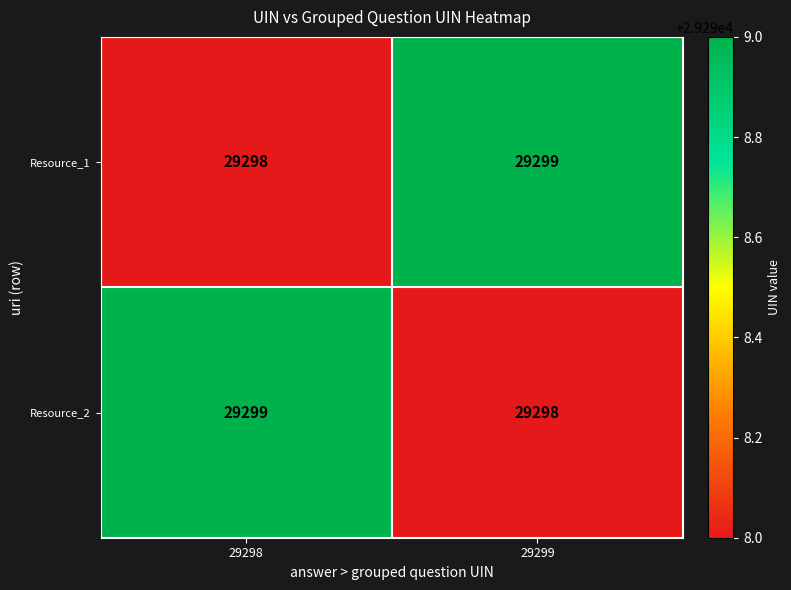

True or false: Resource_1 has a value of 29299 at 29299.

True